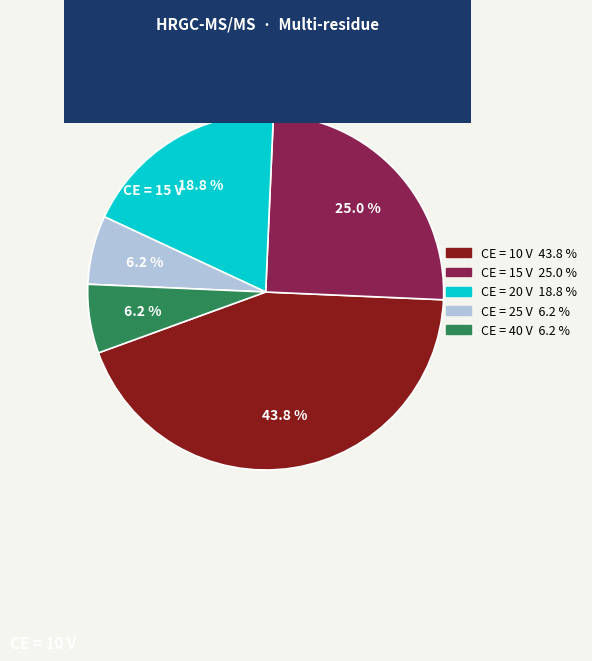

Count the number of slices in the pie.

5